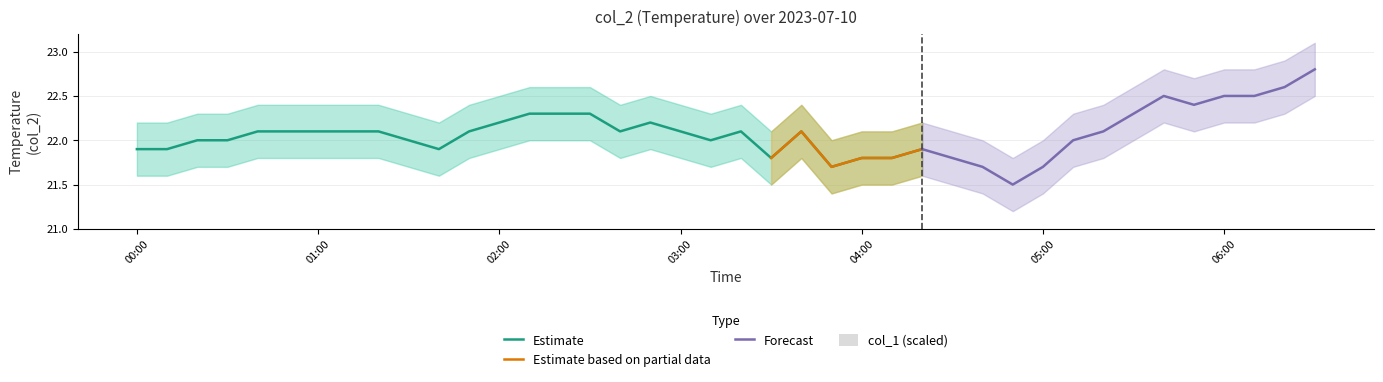

What is the difference between the second highest and second lowest values in the col_2 series?

0.9